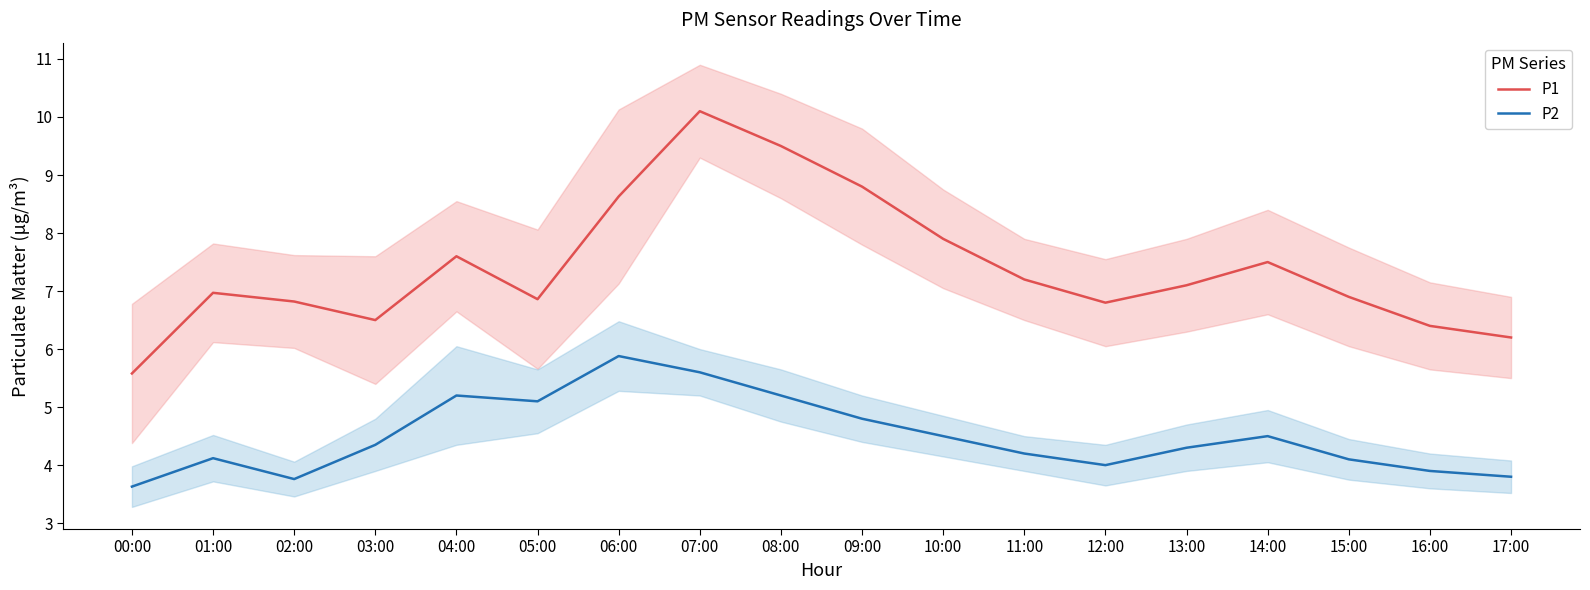

The P2 series shows 1.3 at 17:00. True or false?

False